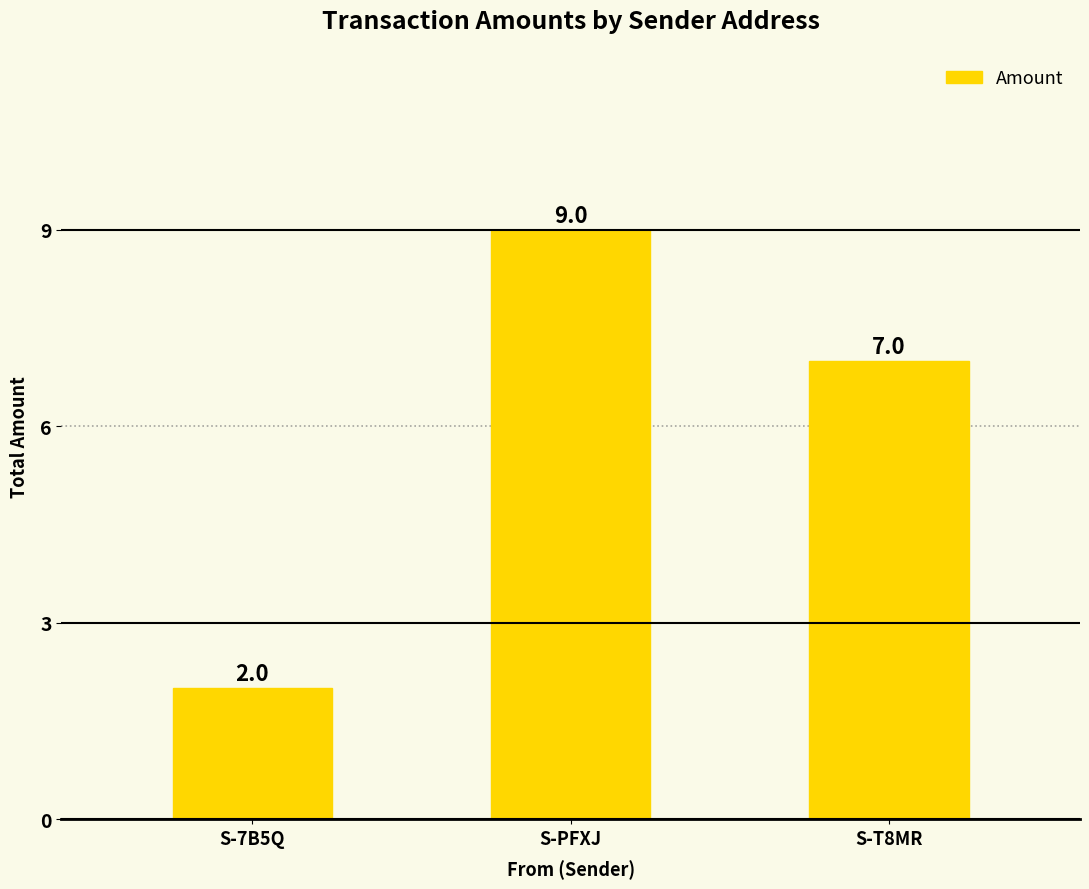

What position from the right is S-T8MR?

1